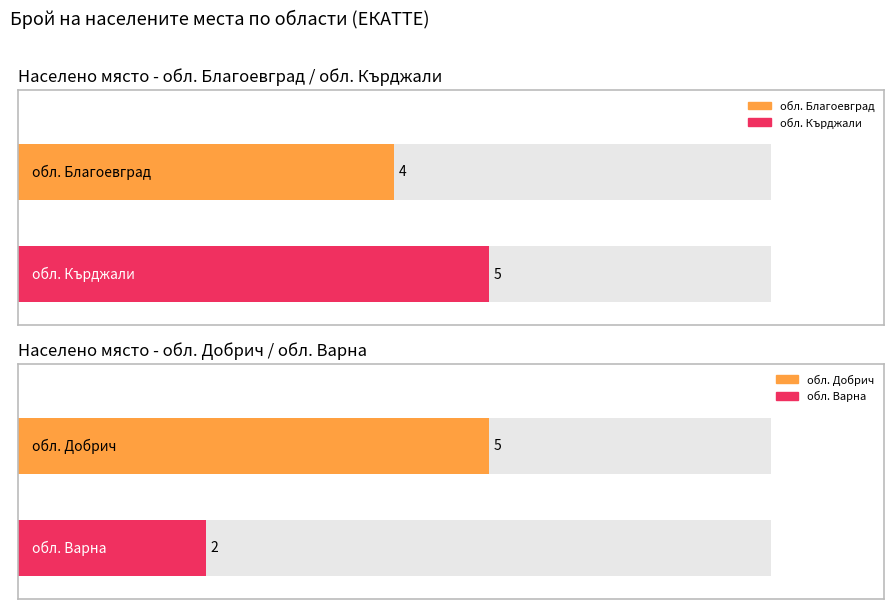

How many bars are there in each group?

2